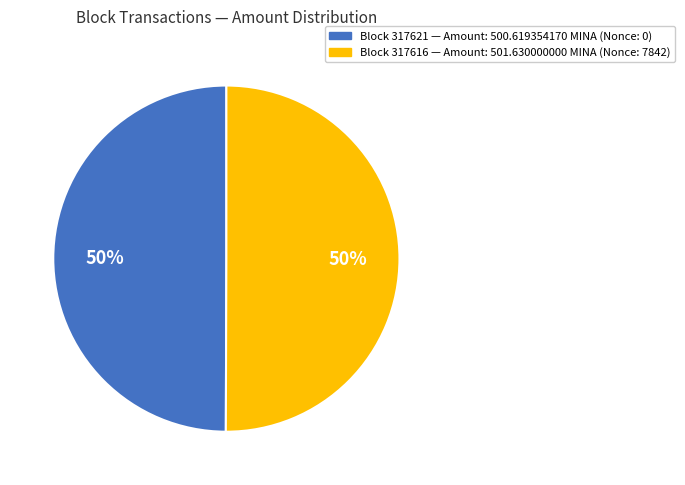

True or false: Block 317621 — Amount: 500.619354170 MINA (Nonce: 0) accounts for 62% of the total.

False